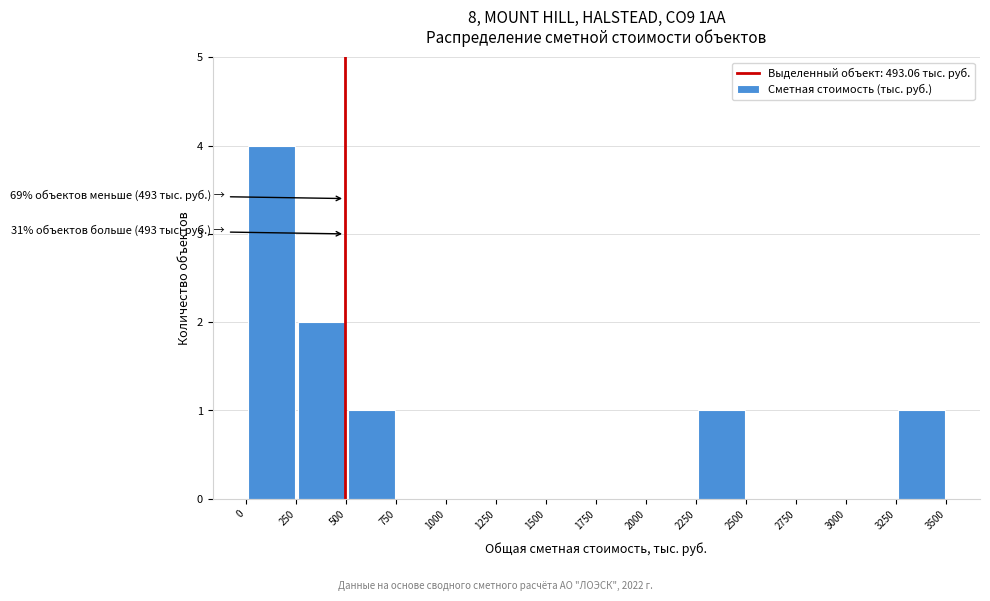

Which range on the x-axis has the tallest bar?

0 to 250